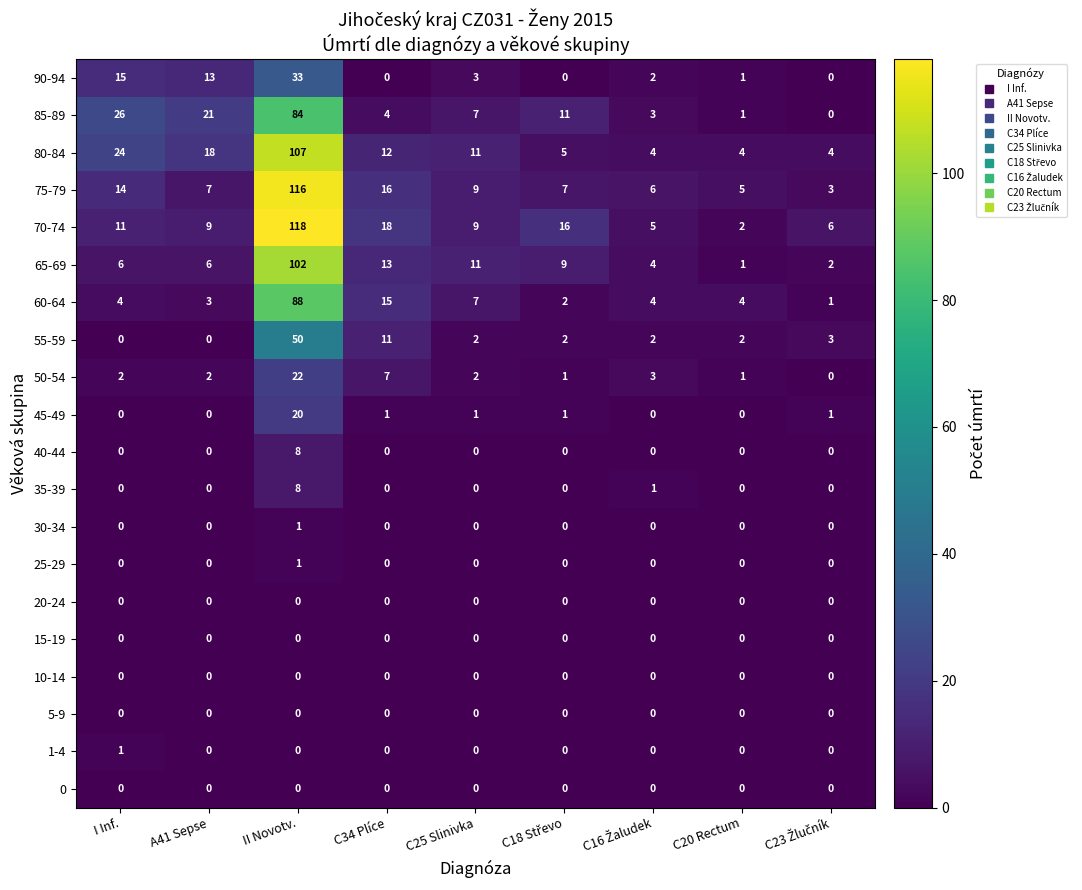

Which series has the widest spread of values?

70-74